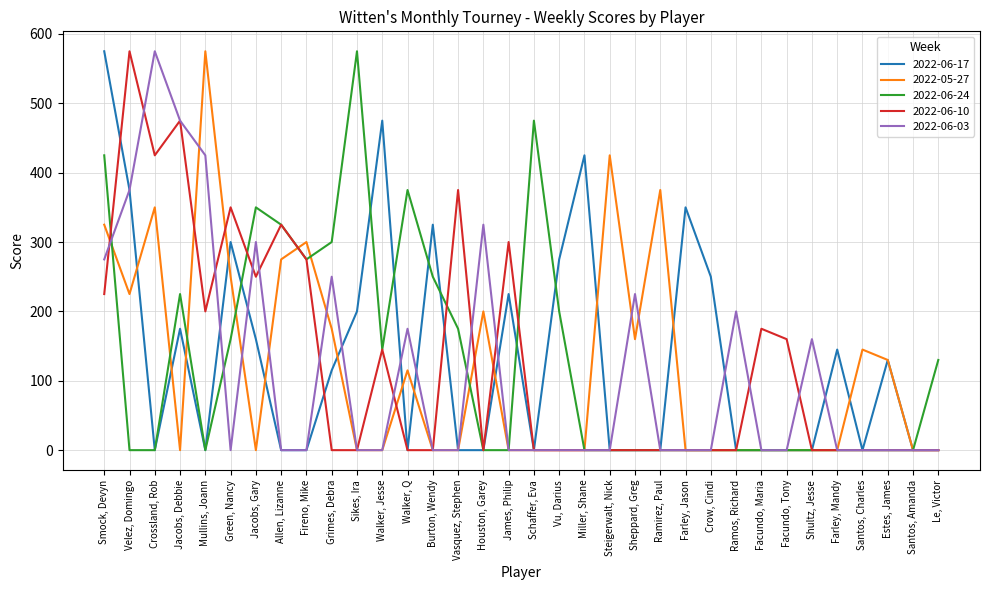

What is the difference between the 2022-06-10 values at Mullins, Joann and Facundo, Tony?

40